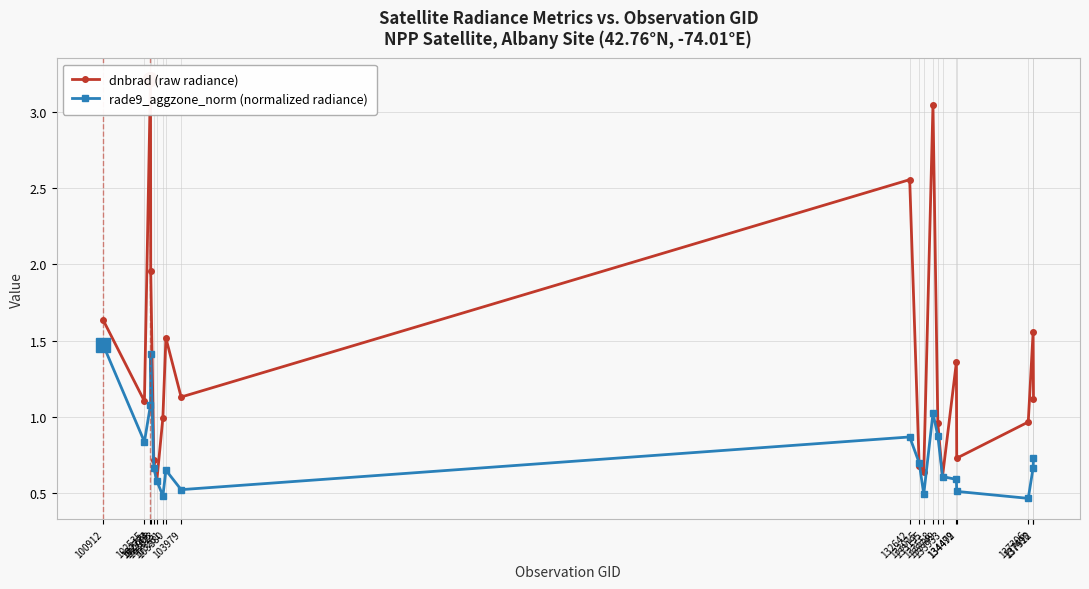

In rade9_aggzone_norm (normalized radiance), how many points are lower than both neighbors (excluding endpoints)?

5